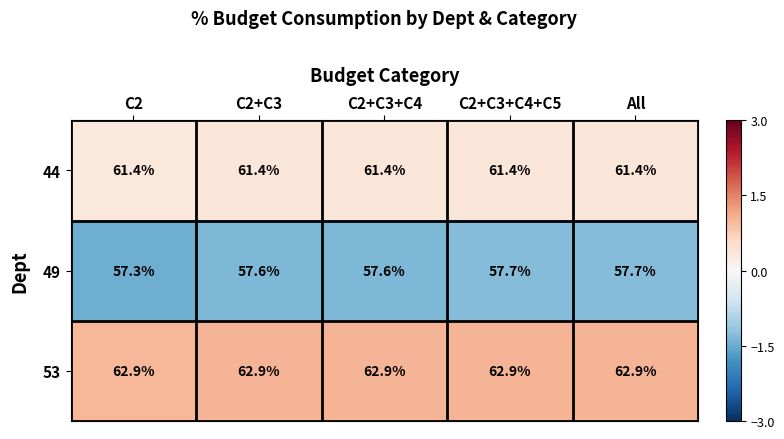

The value of 53 at C2+C3+C4 is 62.9. True or false?

True